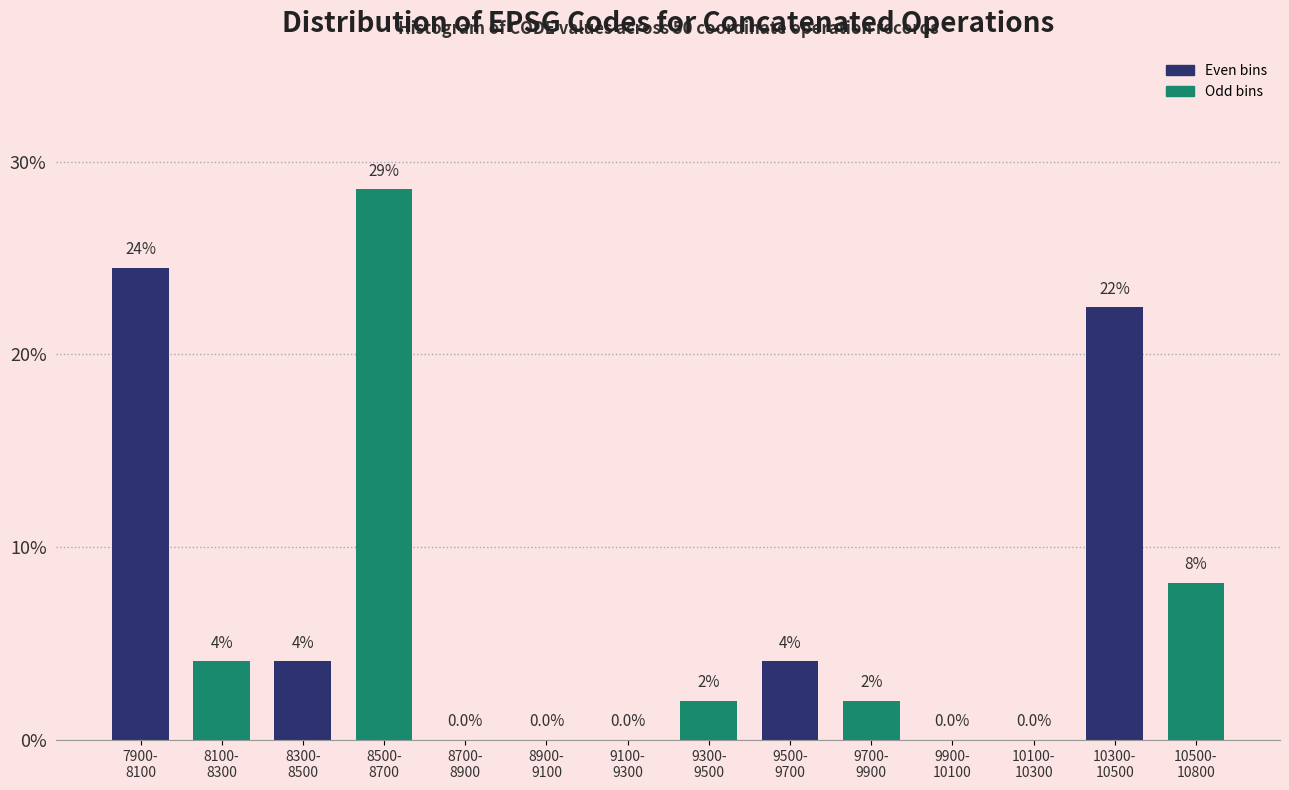

What is the maximum value shown in the chart?

28.6